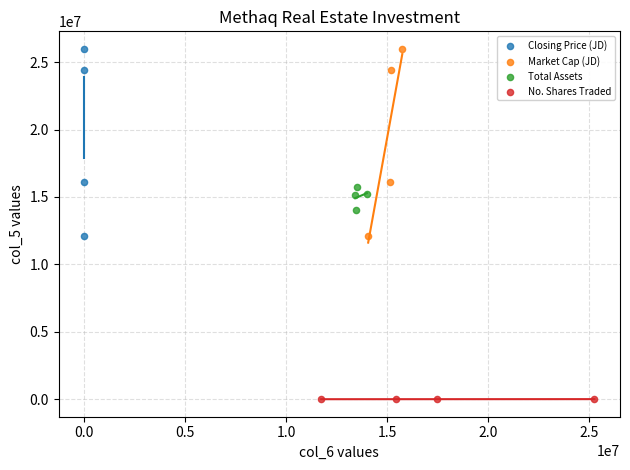

Which series contains the lowest Y value?

No. Shares Traded